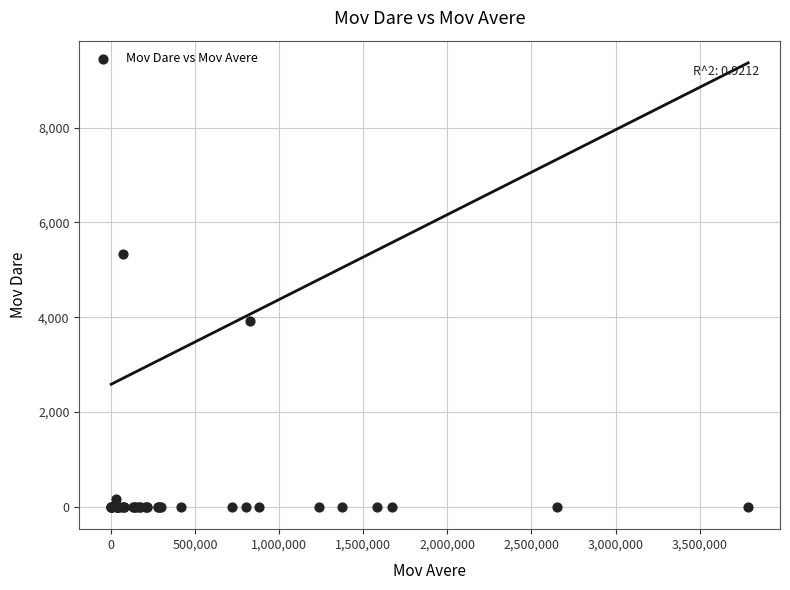

What Y value in the scatter plot is closest to 2666?

3921.0